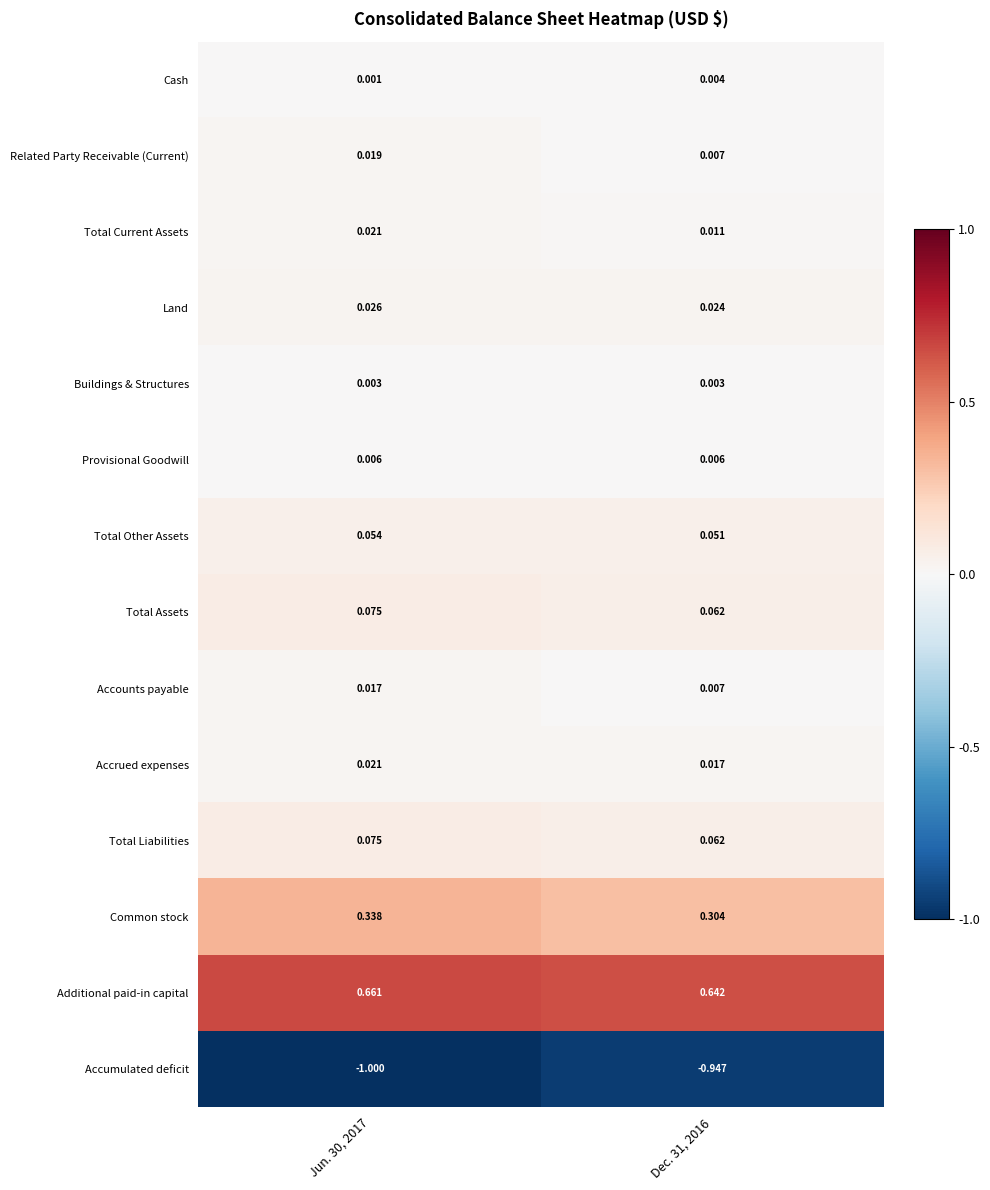

Which series has the largest total across all categories?

Additional paid-in capital